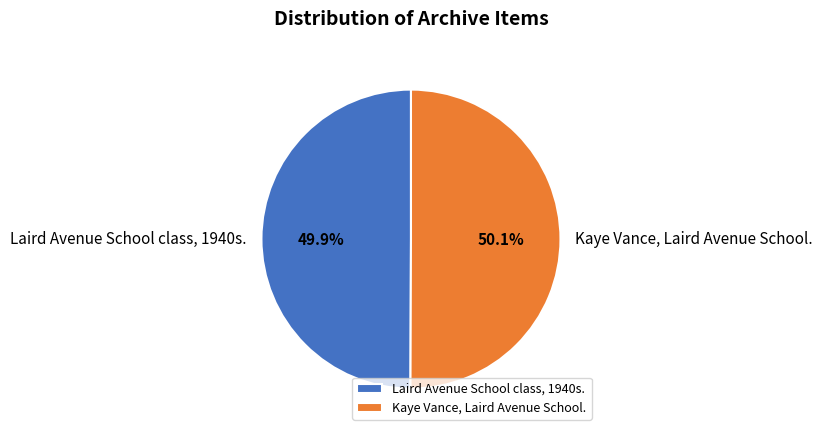

How many segments does this pie chart have?

2